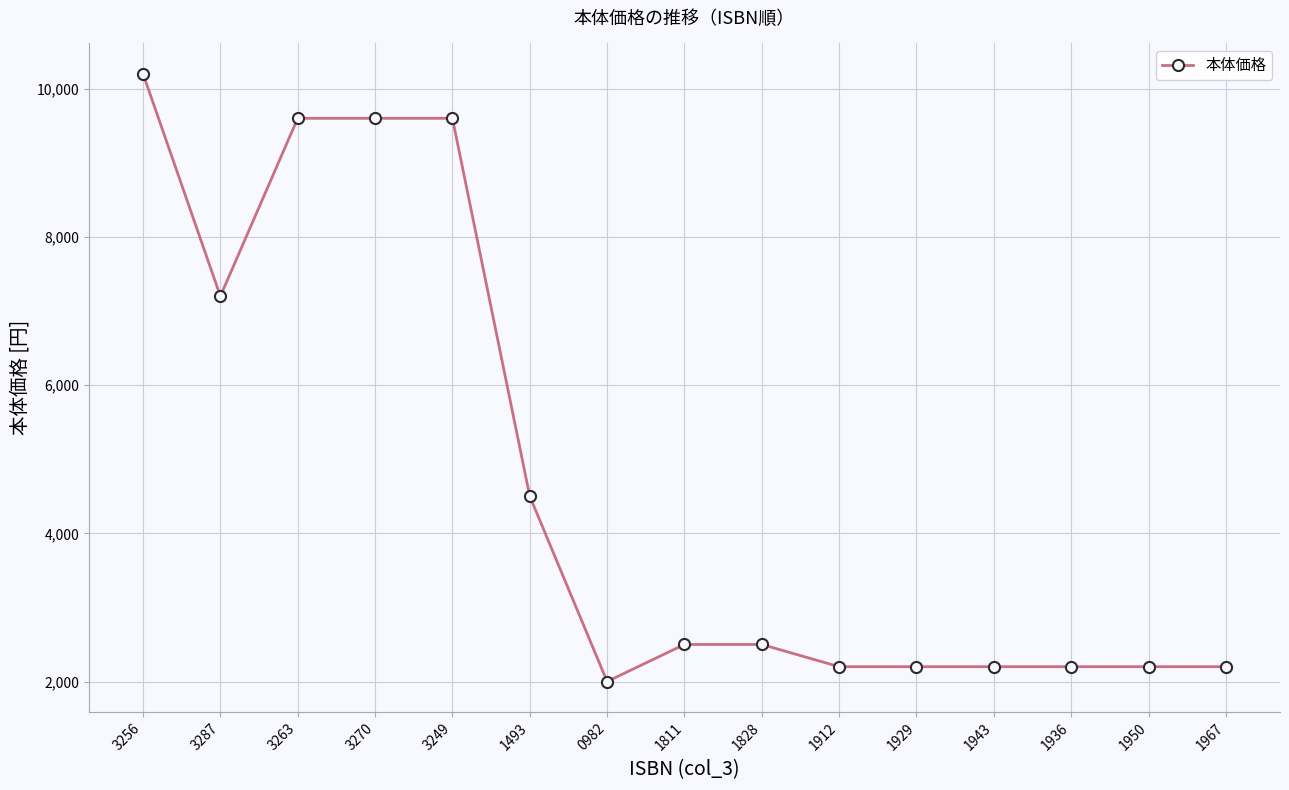

What is the greatest value displayed?

10200